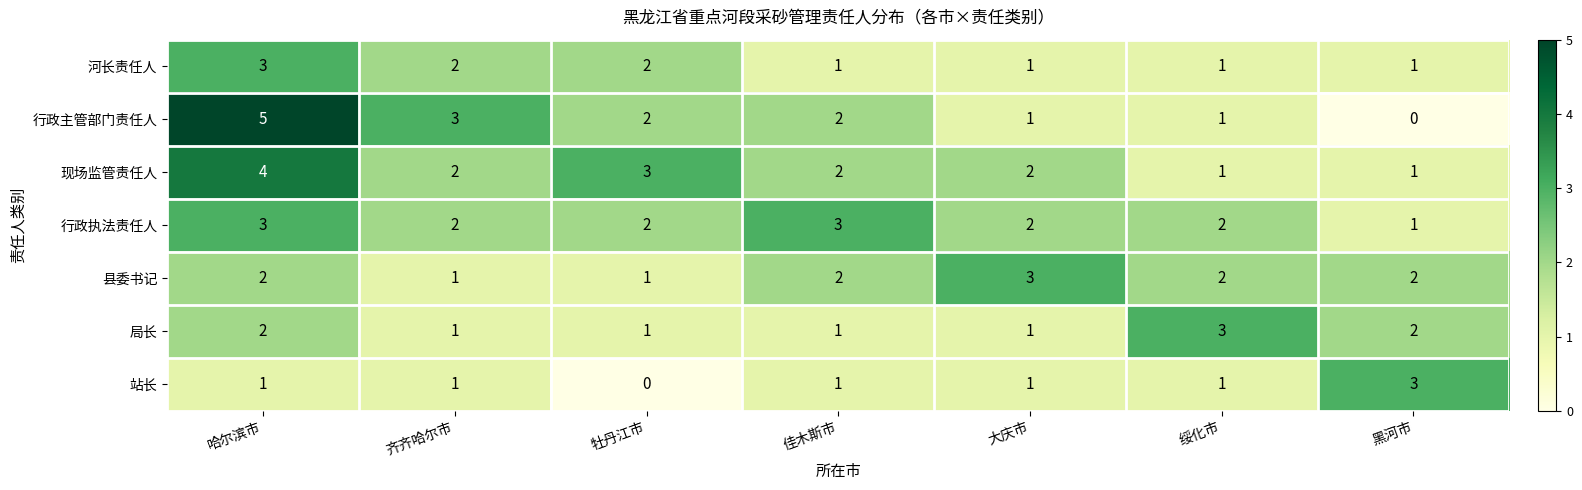

The 行政执法责任人 series shows 1 at 齐齐哈尔市. True or false?

False